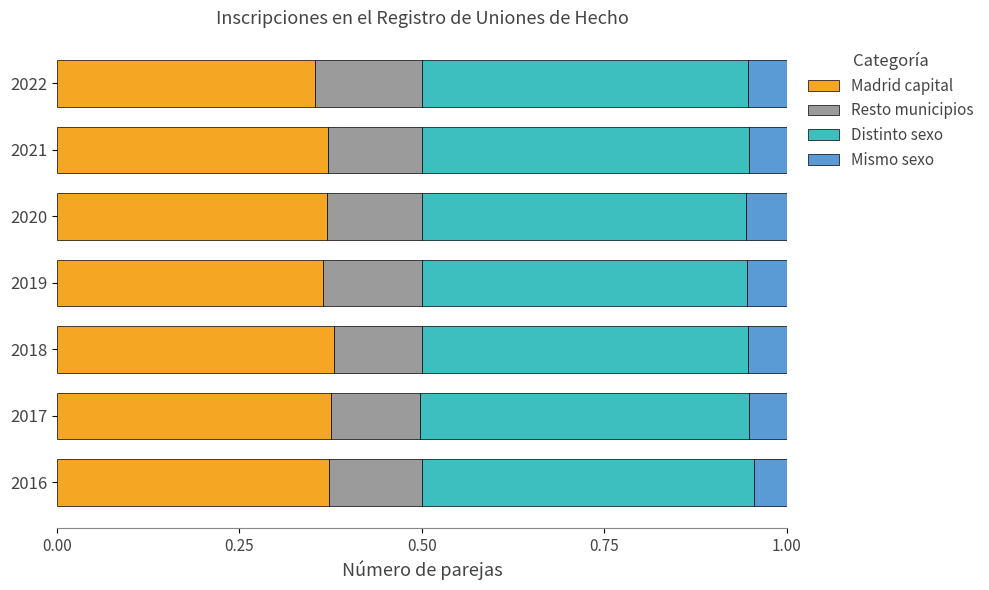

What are all the series names shown in the legend?

Madrid capital, Resto municipios, Distinto sexo, Mismo sexo